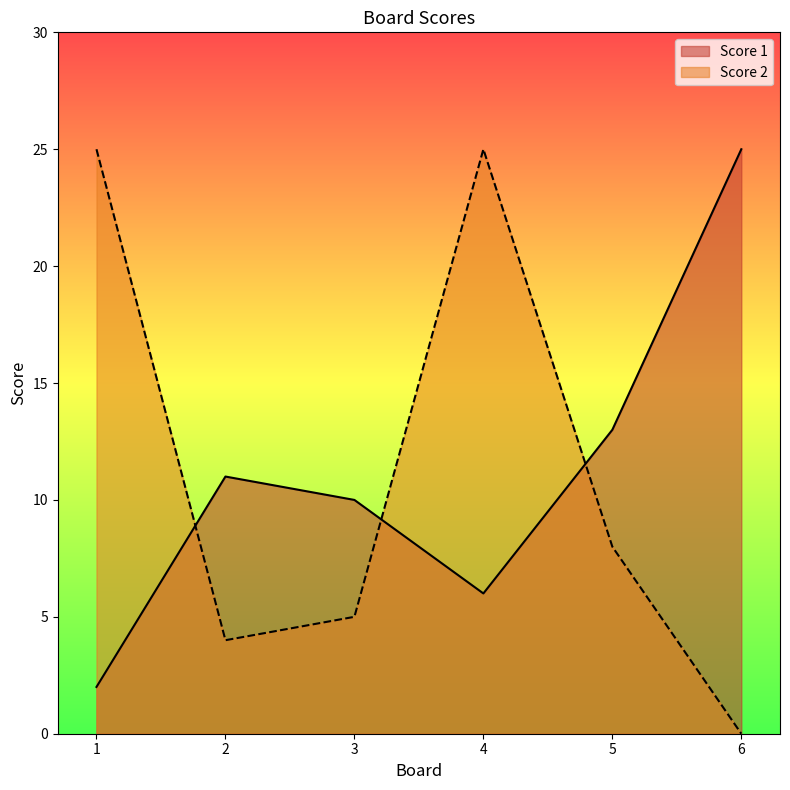

Between 1 and 4, which is larger?

4